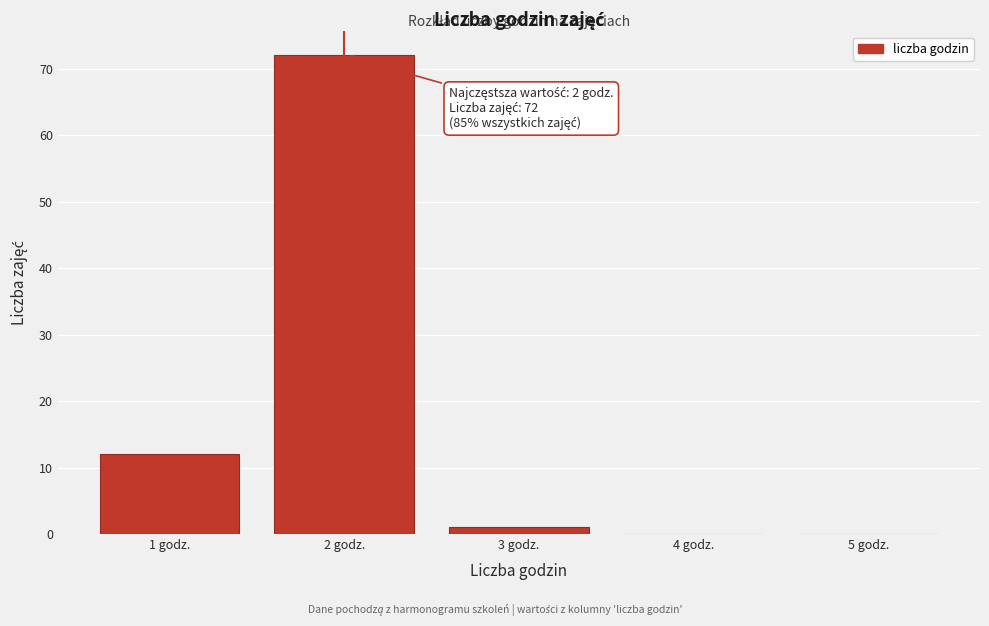

Which range on the x-axis has the tallest bar?

1.5 to 2.5